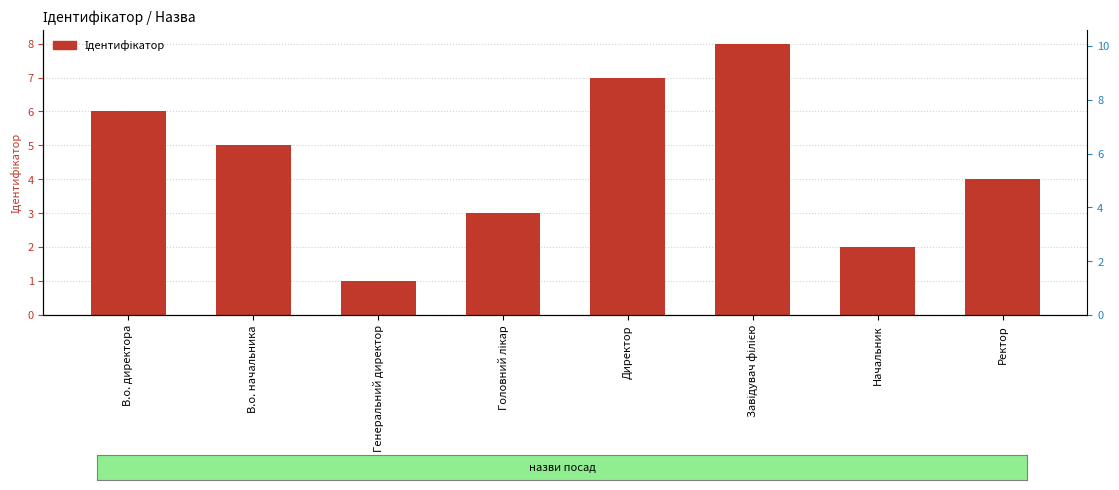

Which category has the lowest value across all series?

Генеральний директор